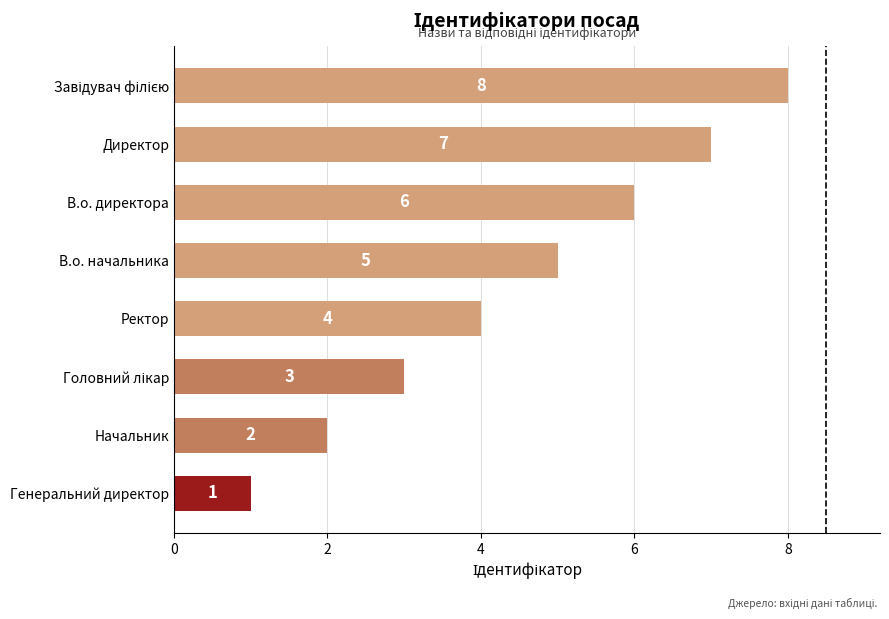

How many values are below 5?

4